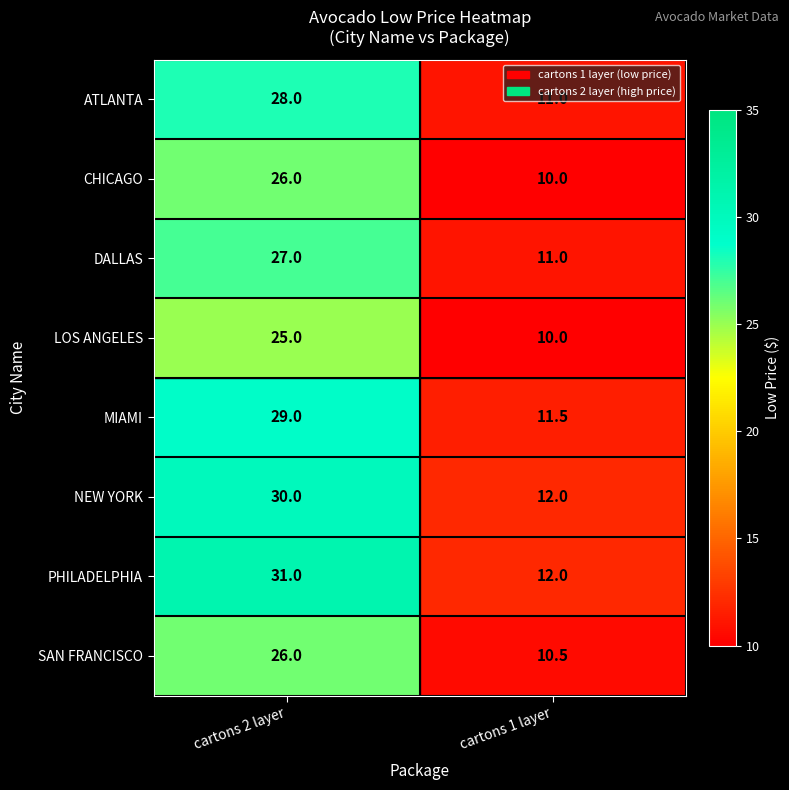

The MIAMI series shows 29.0 at cartons 2 layer. True or false?

True